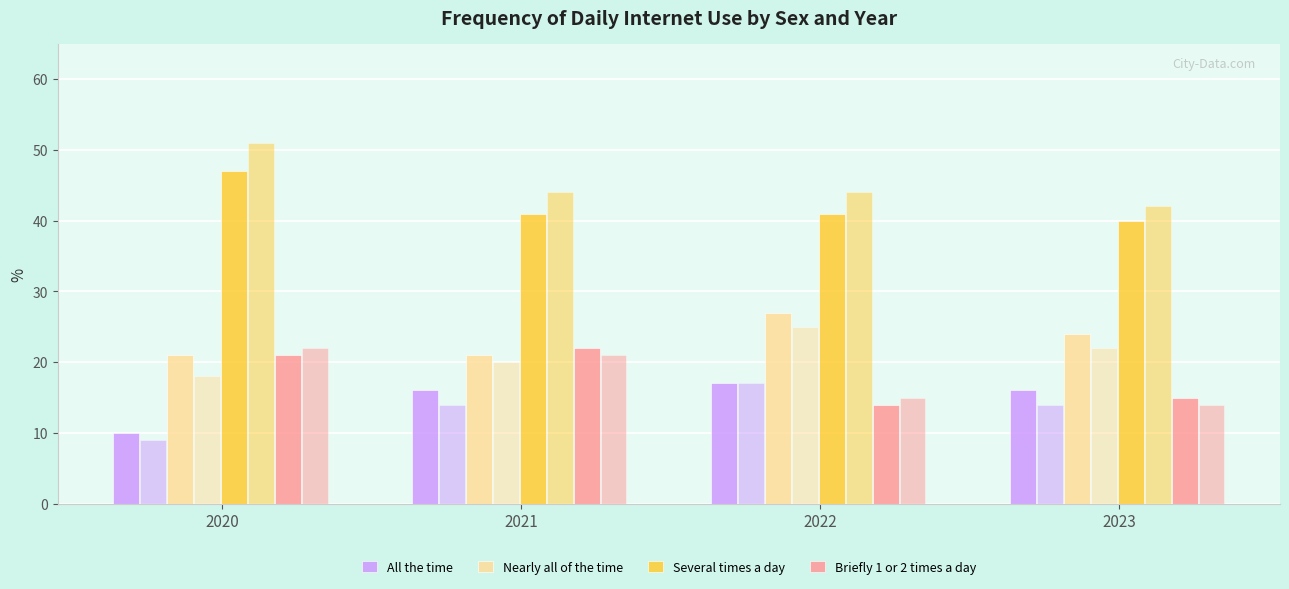

What is the total value across all series at 2022?

99